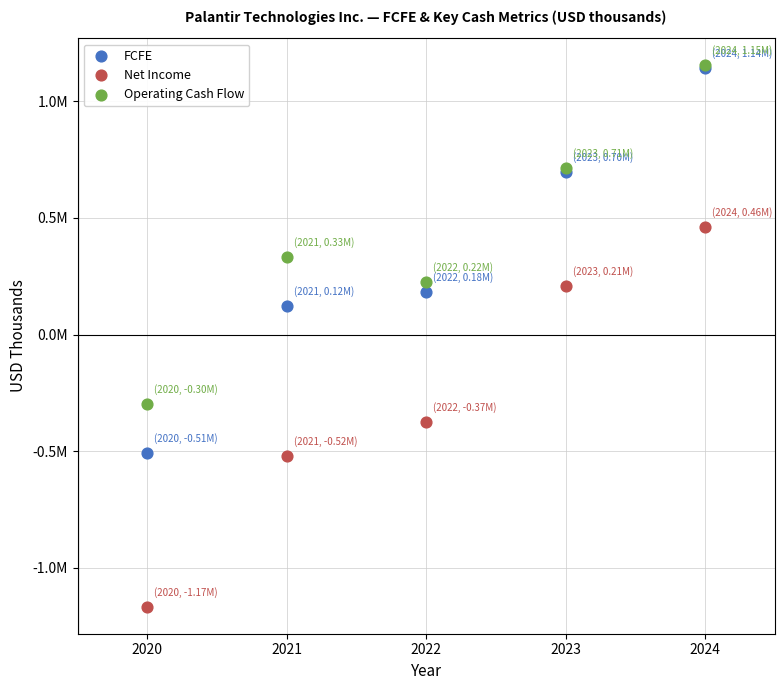

What are all the series names shown in the legend?

FCFE, Net Income, Operating Cash Flow